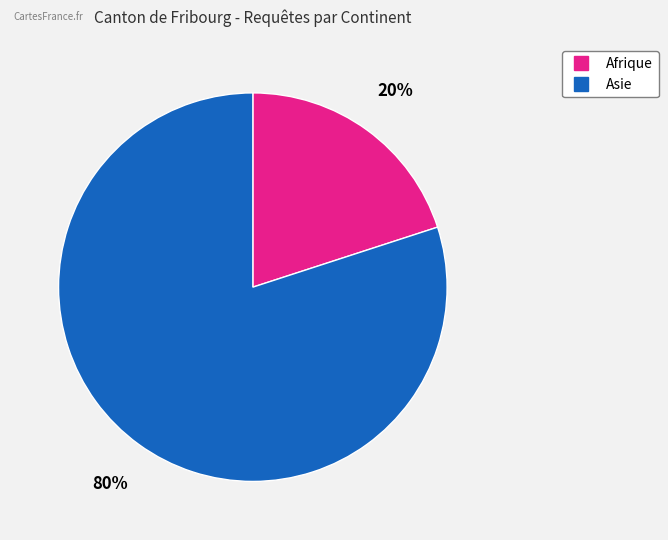

To the nearest percent, what is the average slice percentage?

50%